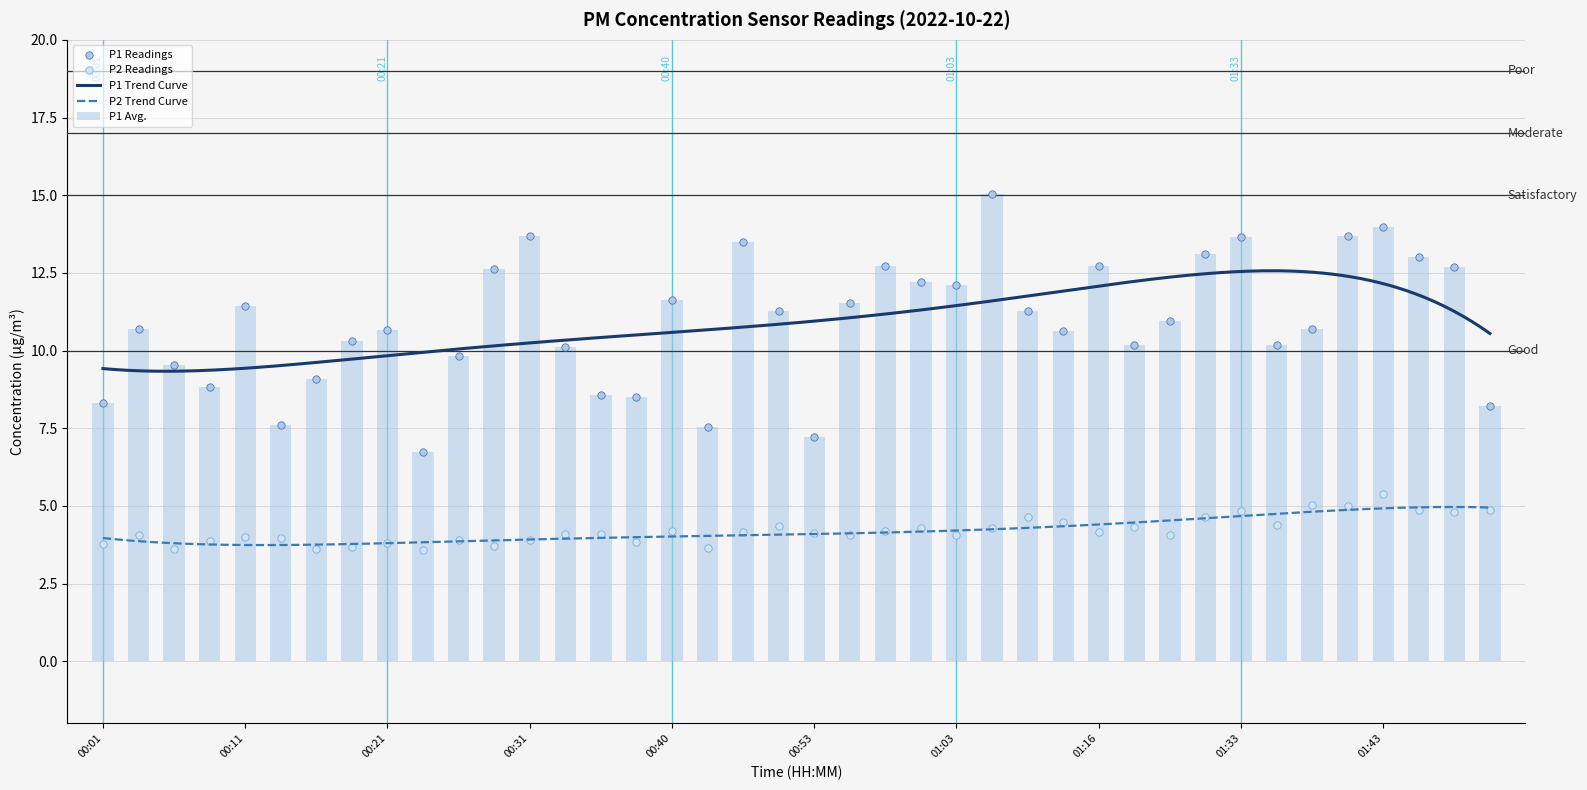

At how many categories does at least one series exceed 14?

1